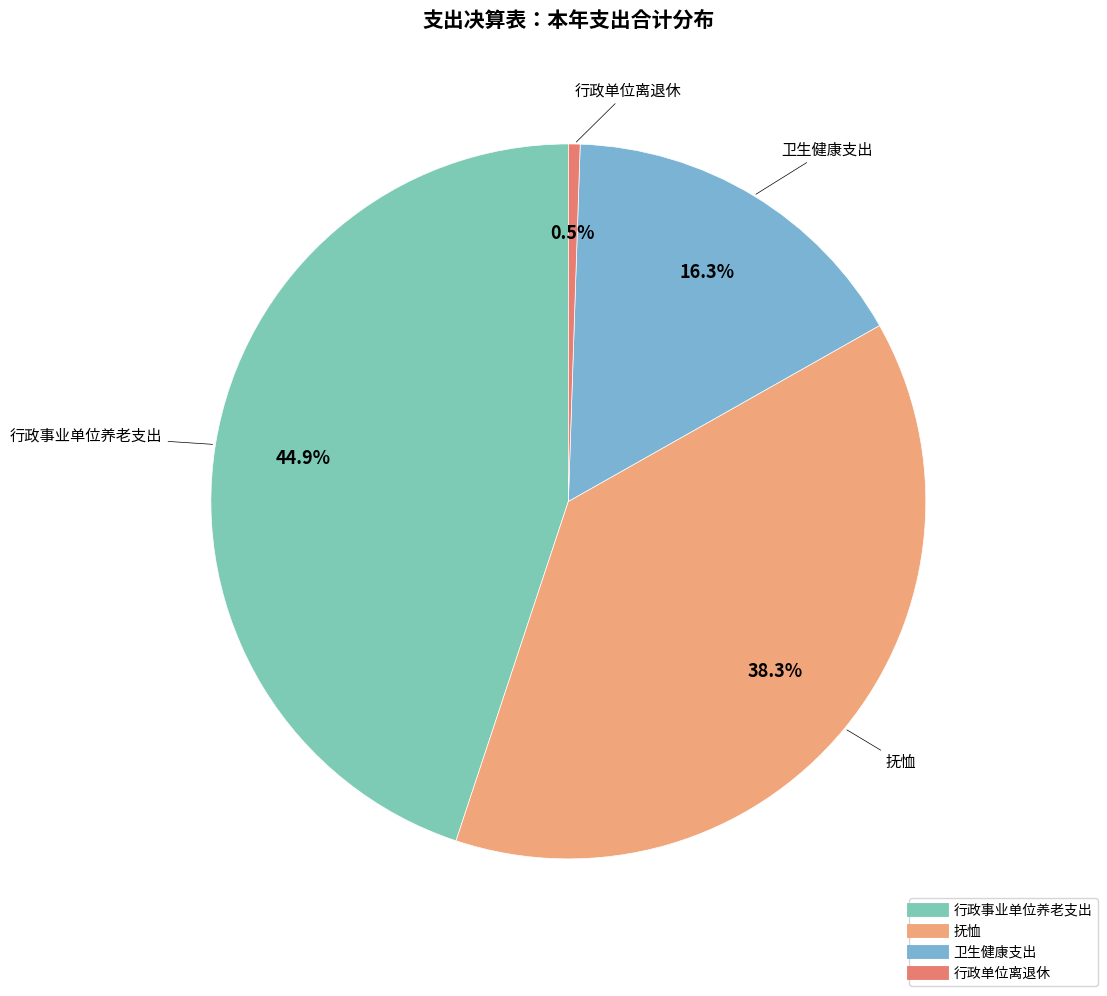

Is there a majority slice in this chart?

No